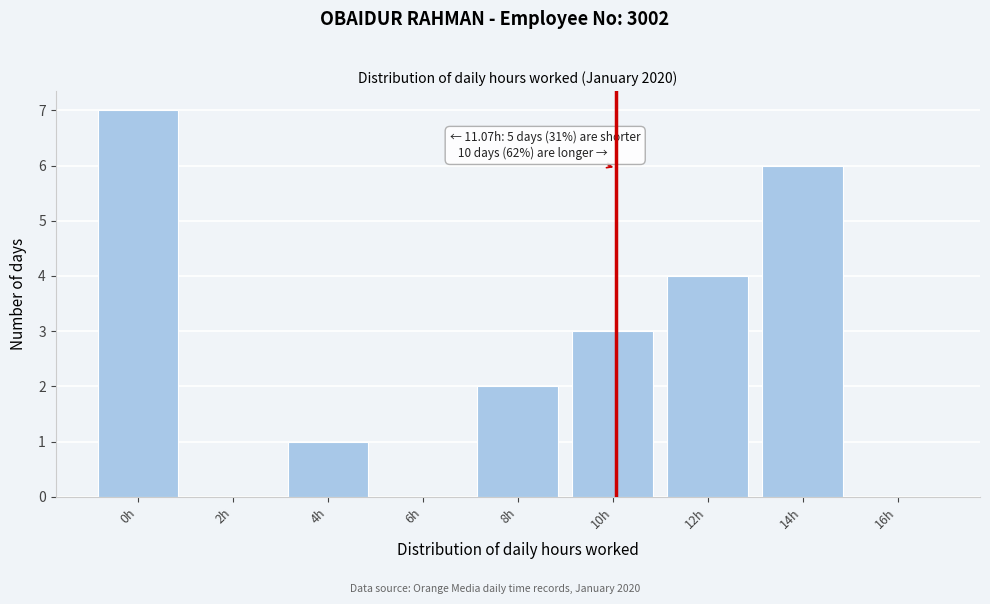

Reading left to right, transcribe all the data shown in this chart.

0h=7	2h=0	4h=1	6h=0	8h=2	10h=3	12h=4	14h=6	16h=0